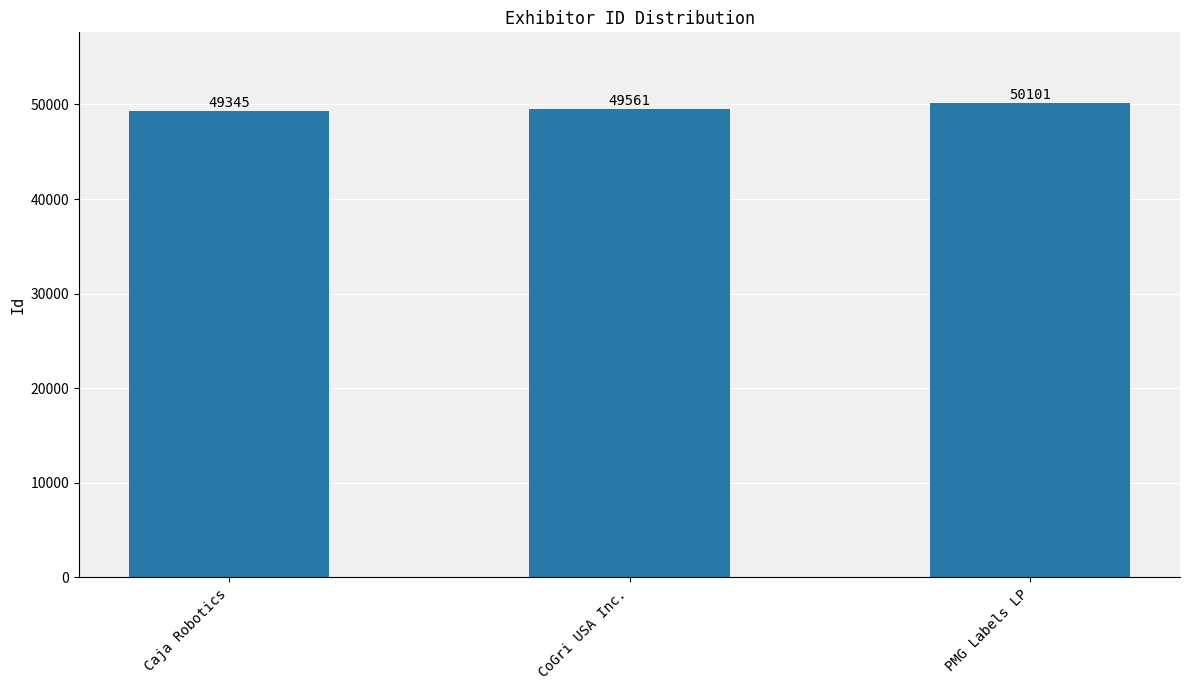

Which category has the highest value across all series?

PMG Labels LP